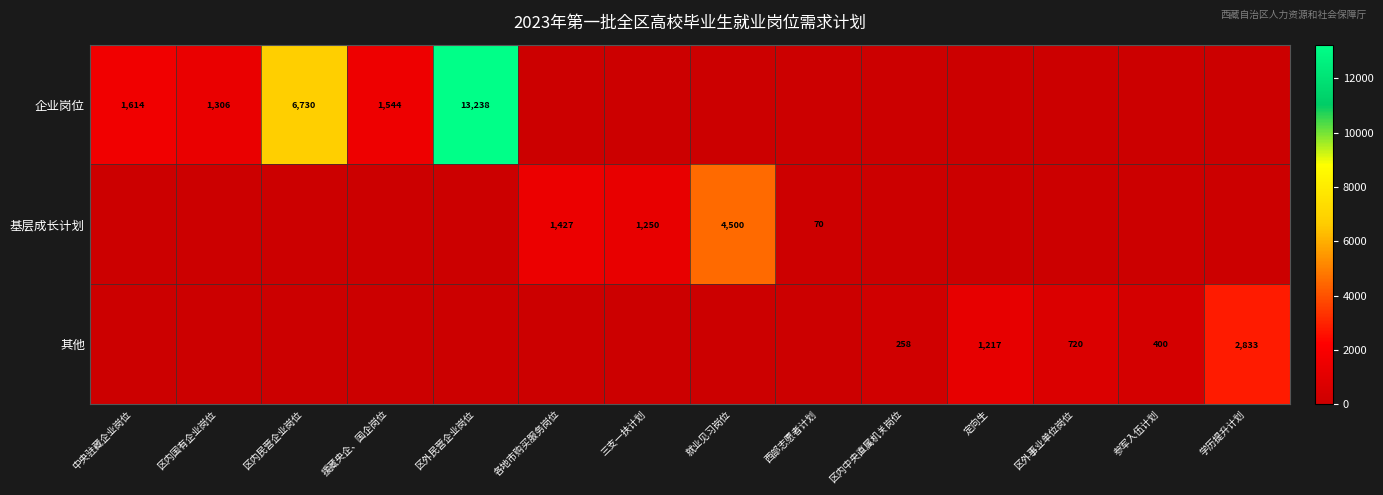

Is it true that 企业岗位 equals 1614 at 中央驻藏企业岗位?

True